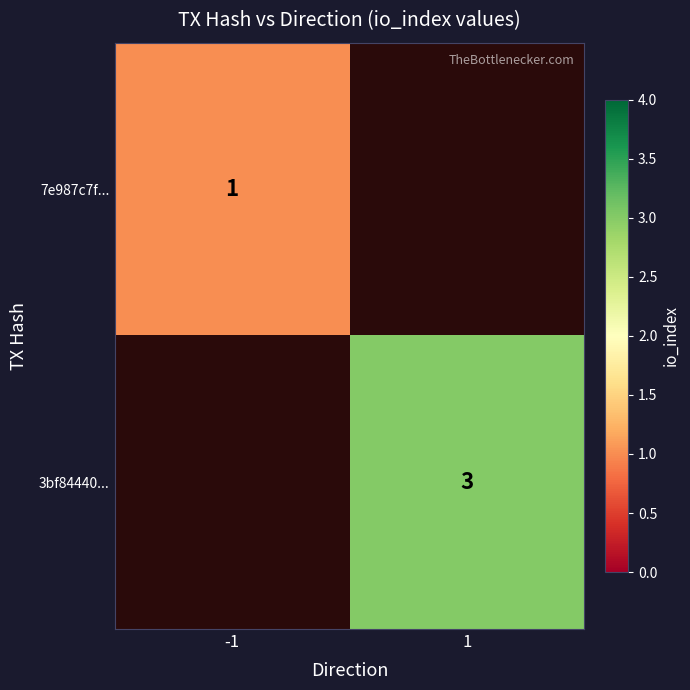

The 3bf84440... series shows 5 at 1. True or false?

False